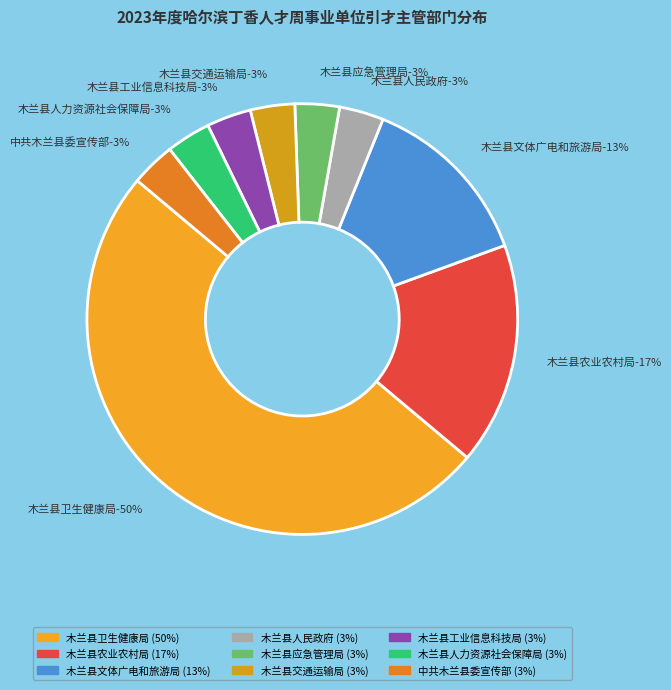

To the nearest percent, what portion does 木兰县工业信息科技局 represent?

3%